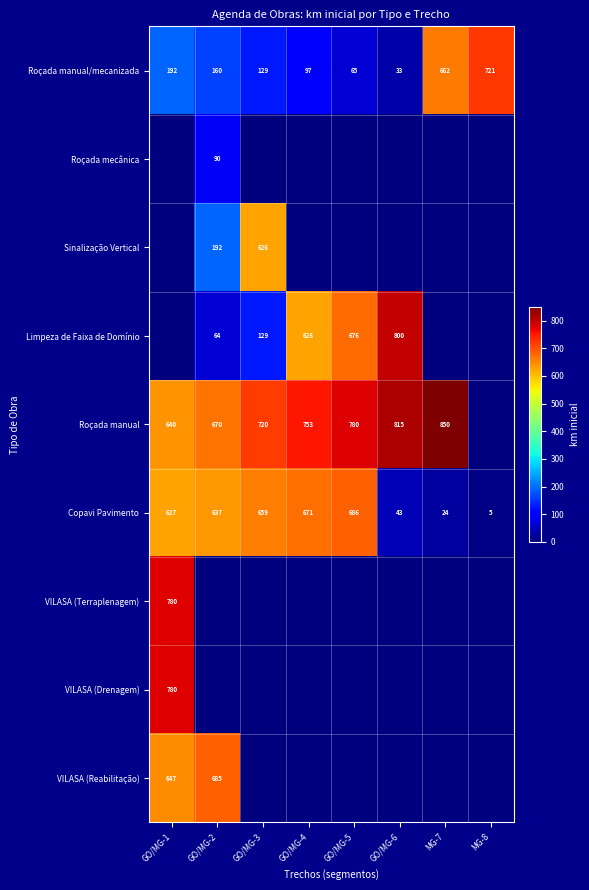

What is the average value of the Roçada manual/mecanizada series?

257